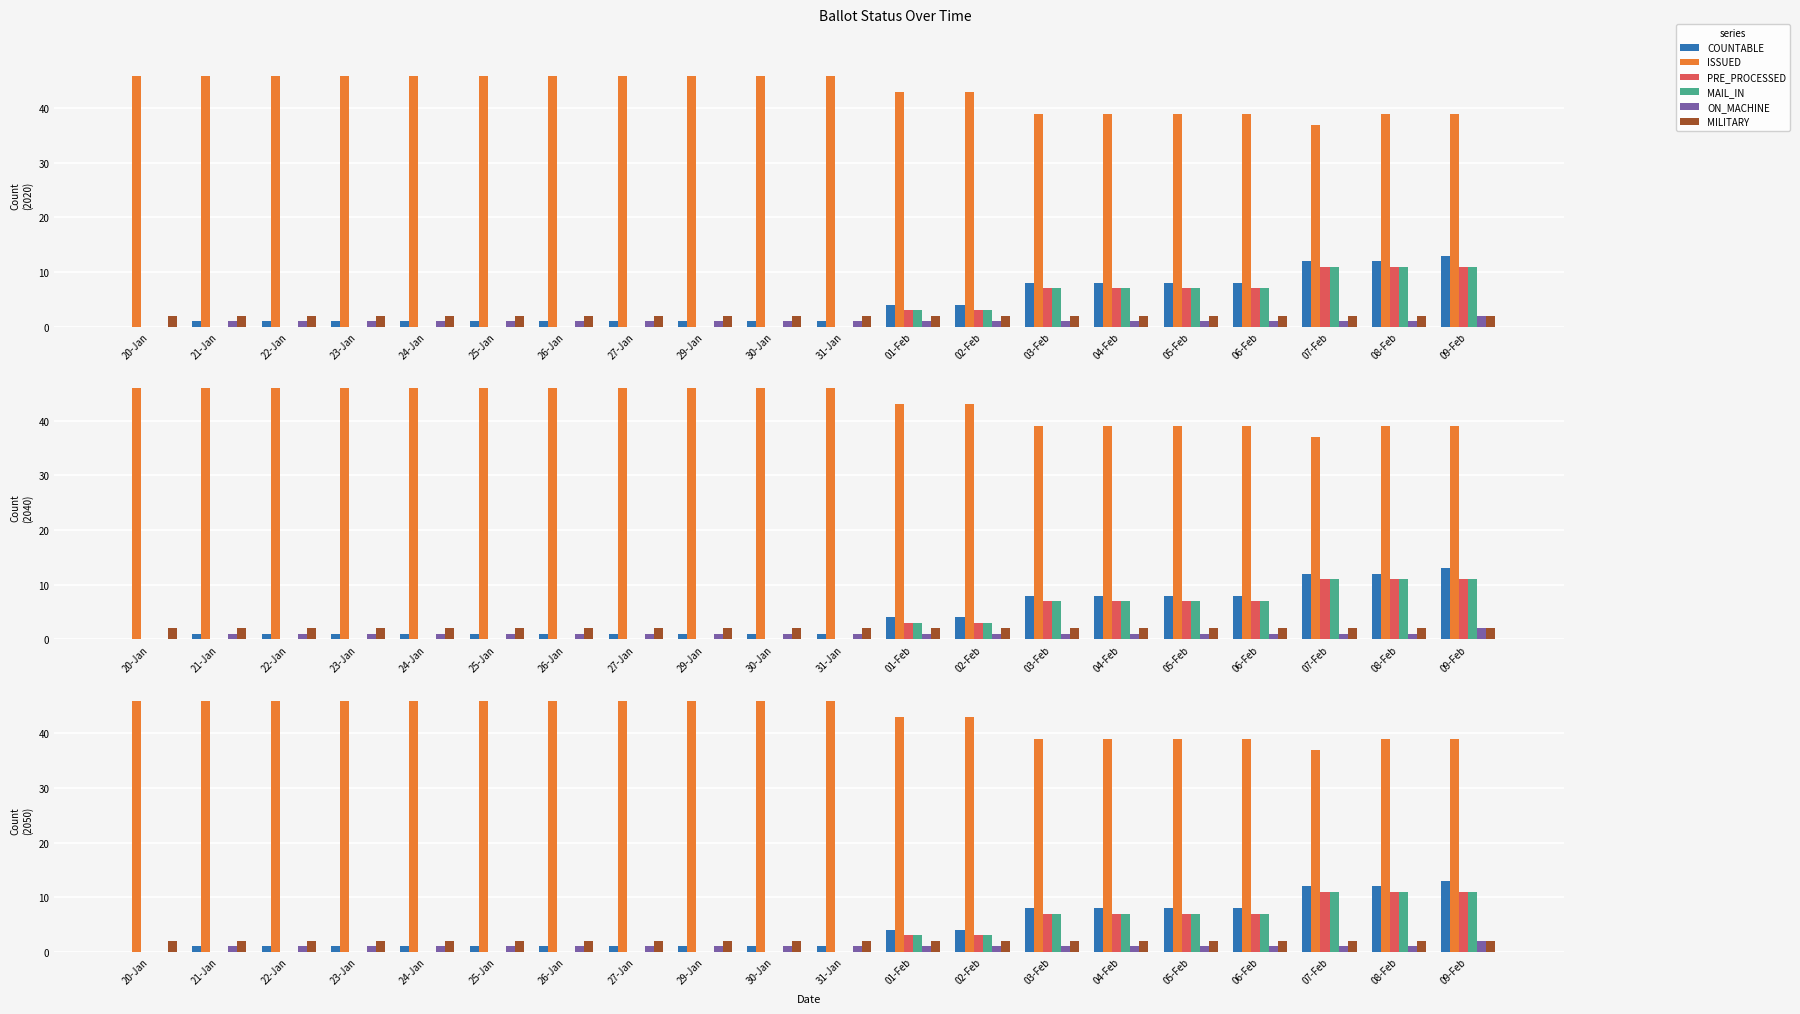

Which label corresponds to the largest value in the chart?

20-Jan